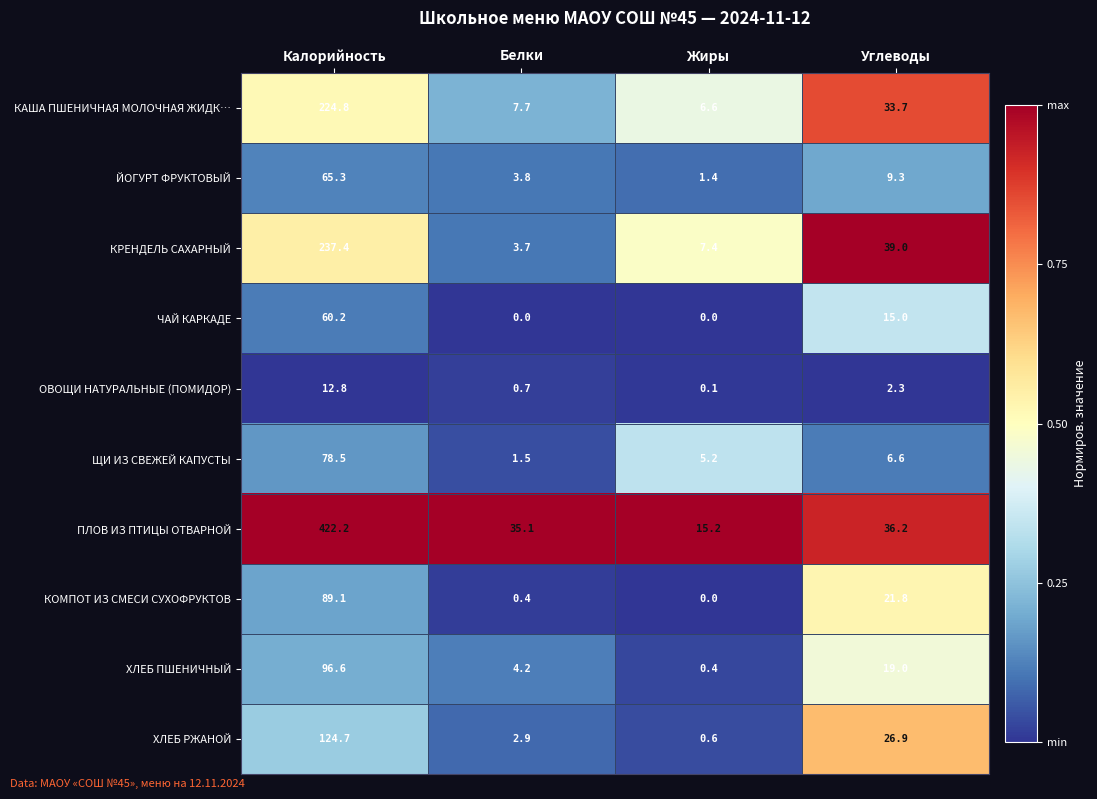

Which series has the largest range (max minus min)?

ПЛОВ ИЗ ПТИЦЫ ОТВАРНОЙ